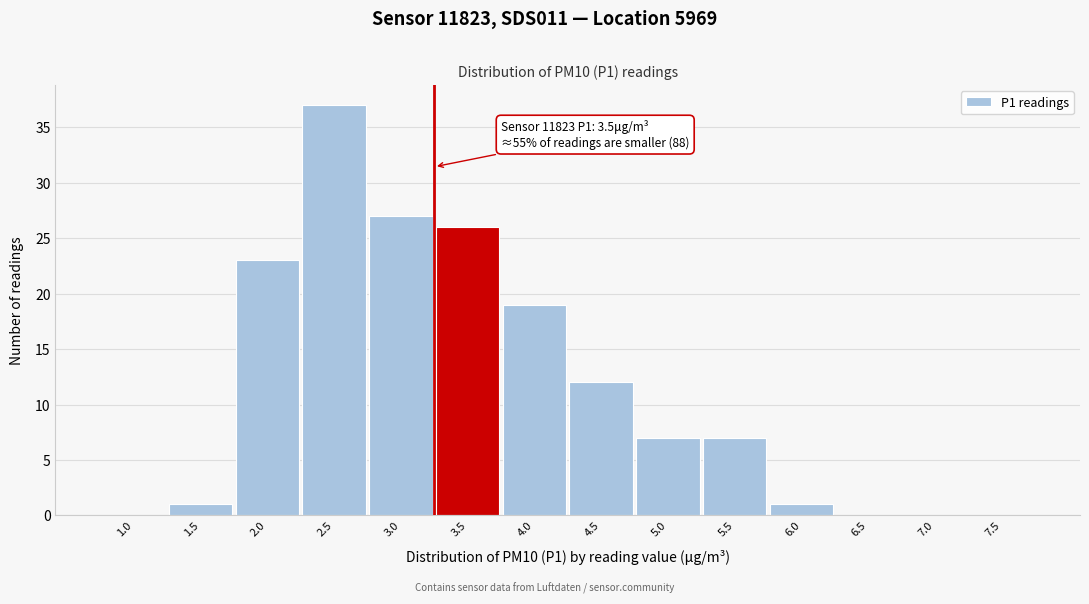

Reading left to right, list all the values displayed in this chart.

1.0=0	1.5=1	2.0=23	2.5=37	3.0=27	3.5=26	4.0=19	4.5=12	5.0=7	5.5=7	6.0=1	6.5=0	7.0=0	7.5=0